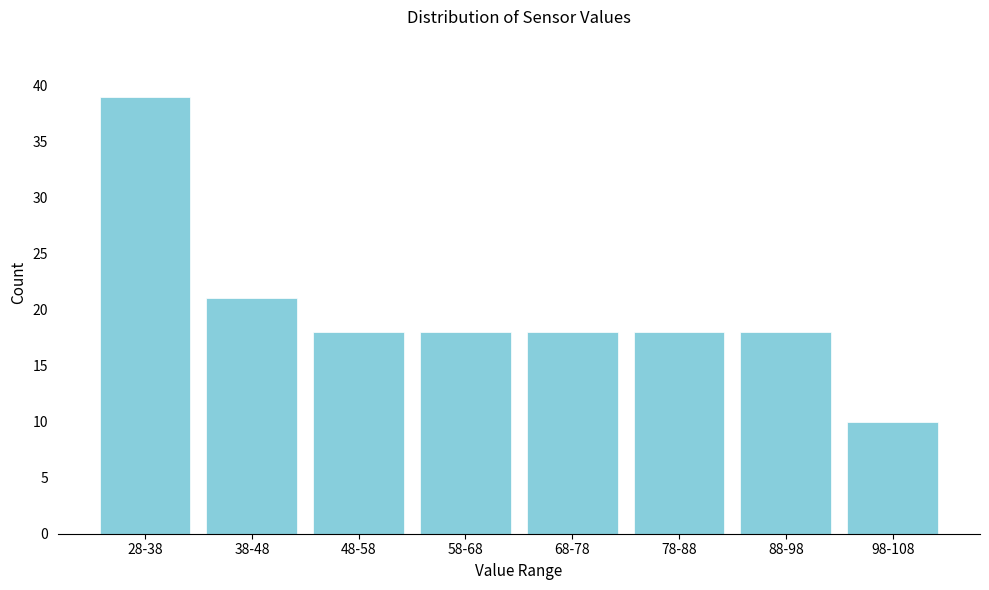

Reading left to right, list all the values displayed in this chart.

39	21	18	18	18	18	18	10